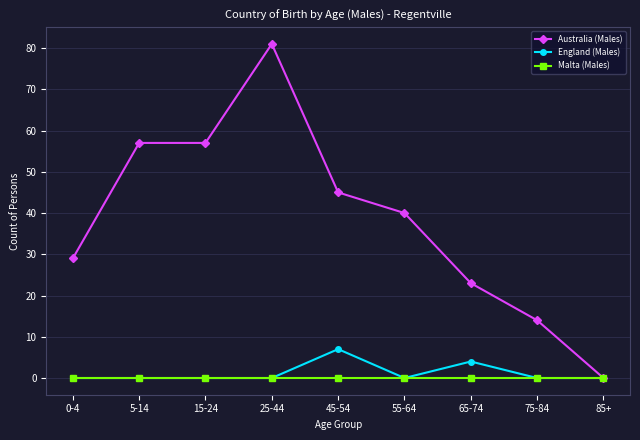

What is the difference between the highest and lowest values at 75-84?

14